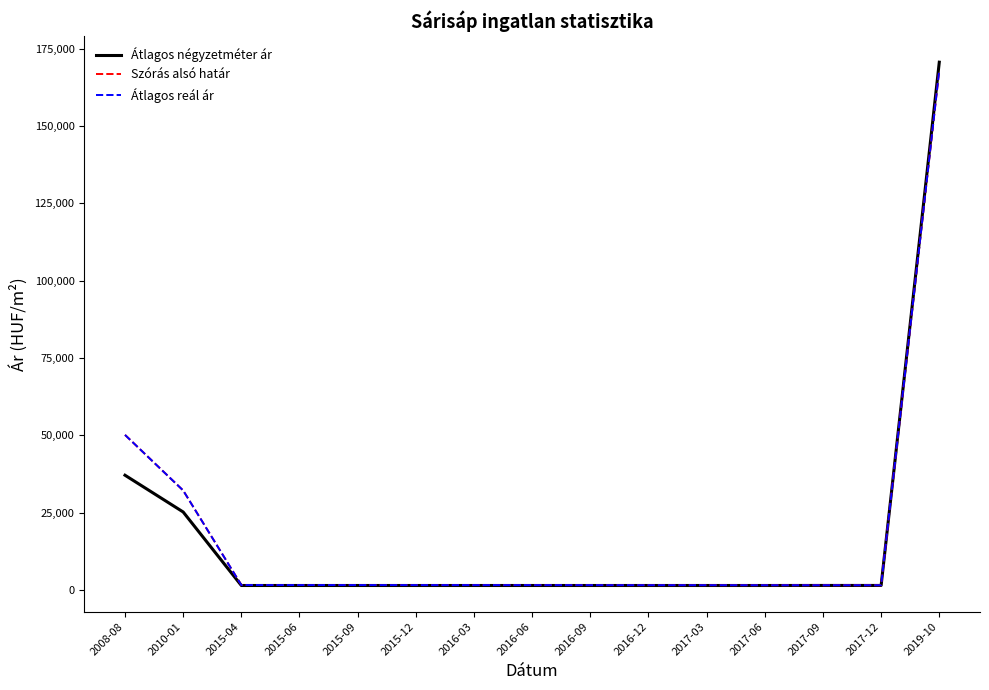

Where is Átlagos reál ár nearest to the value 84824?

2008-08